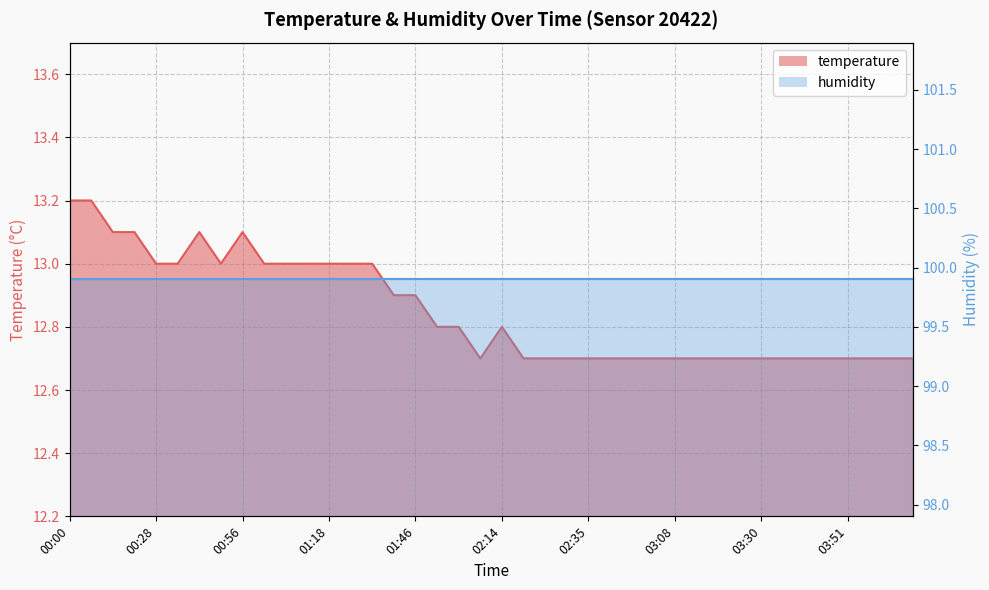

What is the greatest value displayed?

13.2